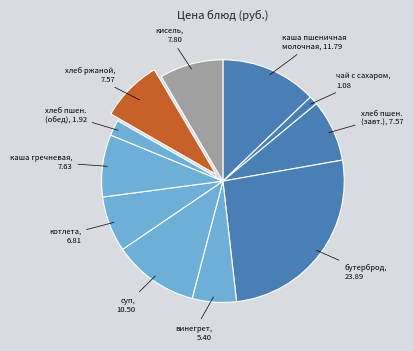

How many segments does this pie chart have?

11